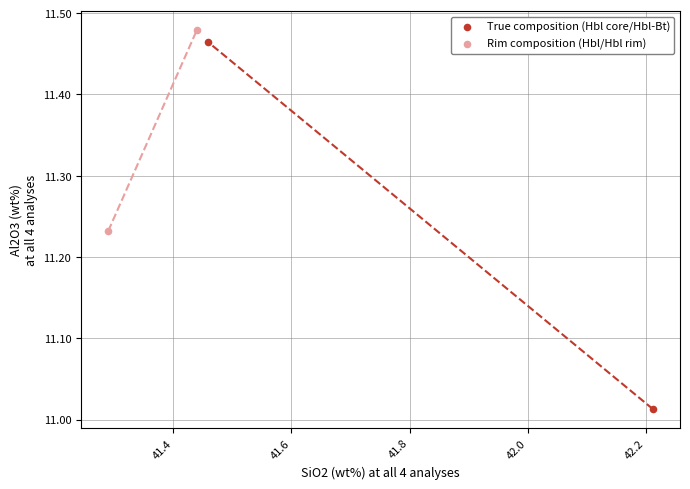

Which series reaches the maximum Y coordinate?

Rim composition (Hbl/Hbl rim)